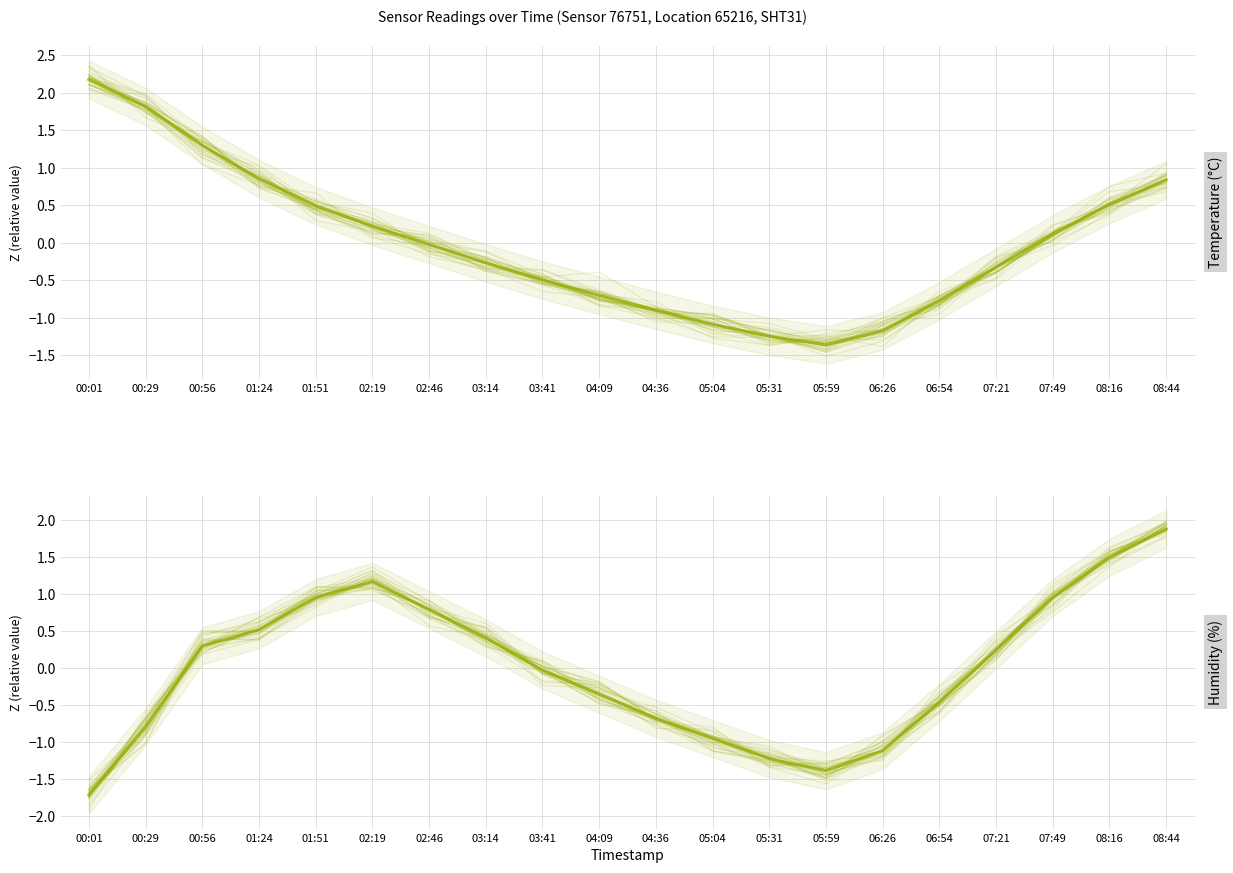

Which label corresponds to the largest value in the chart?

00:01